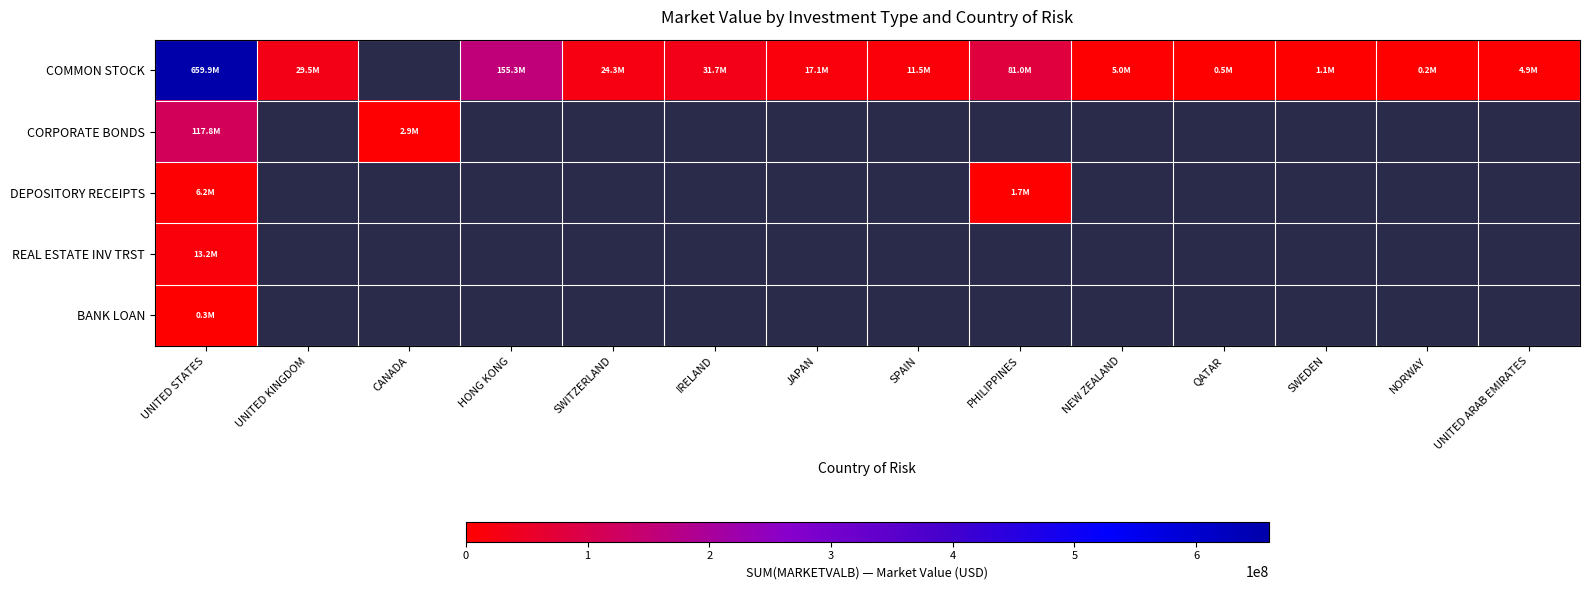

At which label is CORPORATE BONDS closest to 60370551?

UNITED STATES